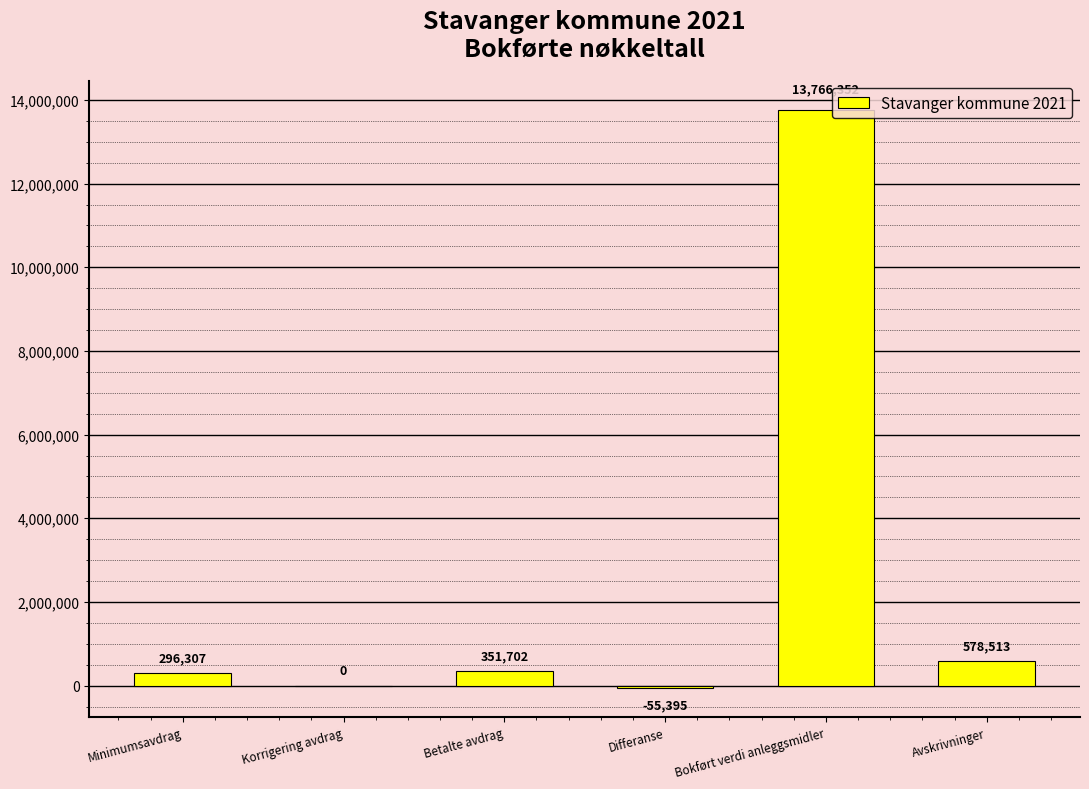

What is the difference between the values at Betalte avdrag and Differanse?

407097